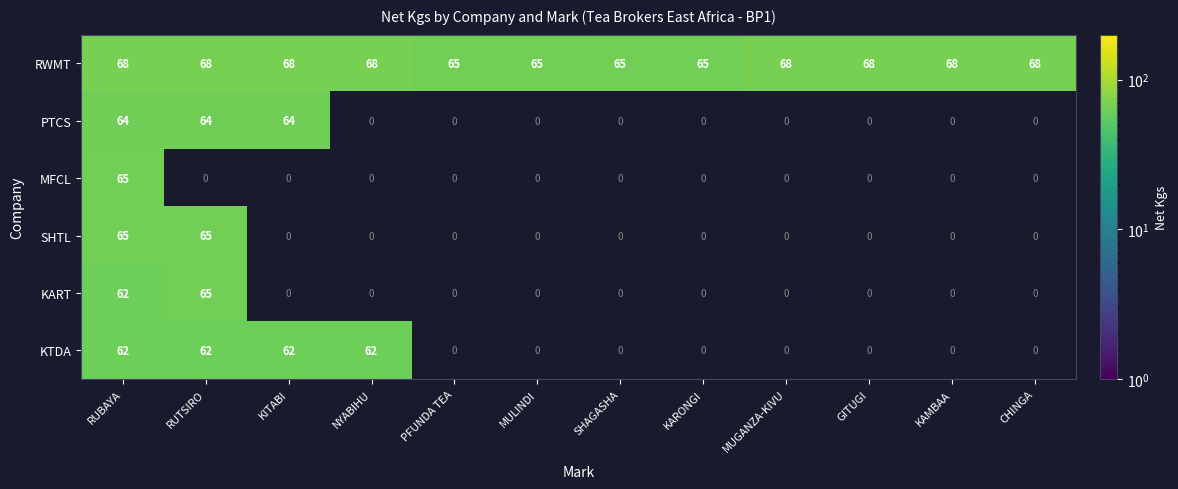

The value of RWMT at CHINGA is 68. True or false?

True